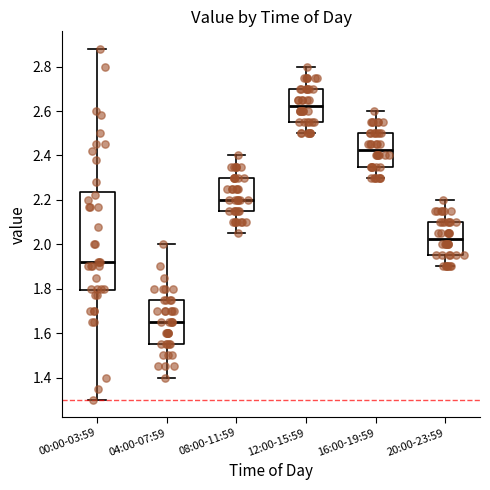

Reading left to right, transcribe this box plot: for each box, give where its median line is, the range the box spans, and where its two whiskers end, as read against the y-axis. The values are not printed on the chart, so give them approximately, as read against the axis.

00:00-03:59: median 1.92, box 1.80 to 2.24, whiskers 1.30 to 2.88
04:00-07:59: median 1.66, box 1.56 to 1.76, whiskers 1.40 to 2.00
08:00-11:59: median 2.20, box 2.16 to 2.30, whiskers 2.06 to 2.40
12:00-15:59: median 2.62, box 2.56 to 2.70, whiskers 2.50 to 2.80
16:00-19:59: median 2.42, box 2.36 to 2.50, whiskers 2.30 to 2.60
20:00-23:59: median 2.02, box 1.96 to 2.10, whiskers 1.90 to 2.20